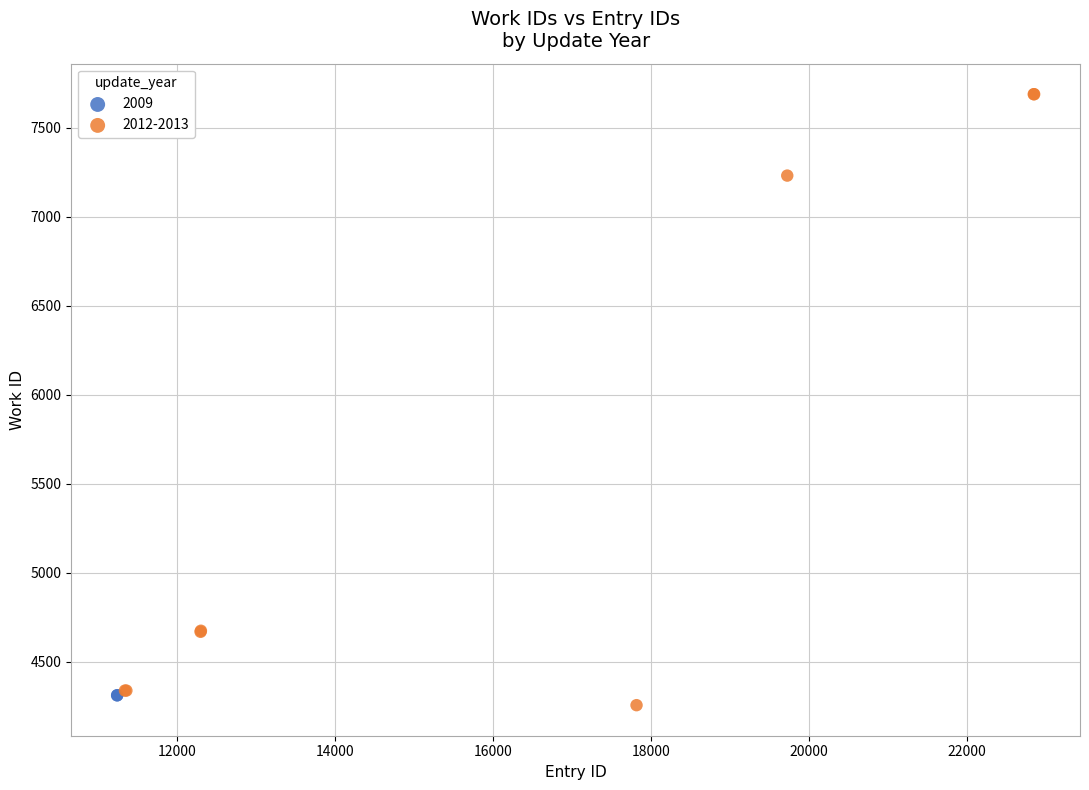

What are all the series names shown in the legend?

2009, 2012-2013